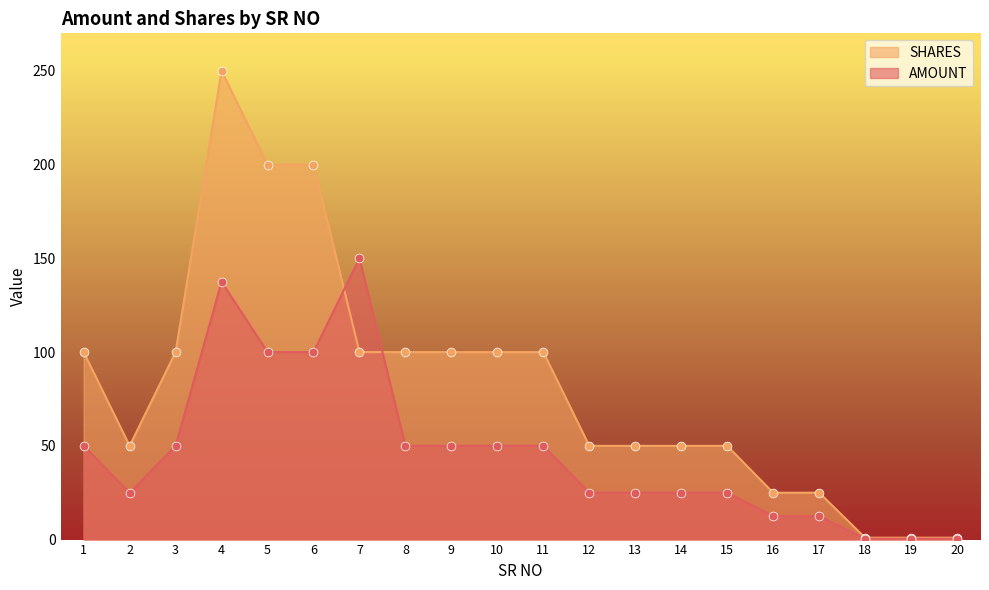

At how many categories does at least one series exceed 53?

10